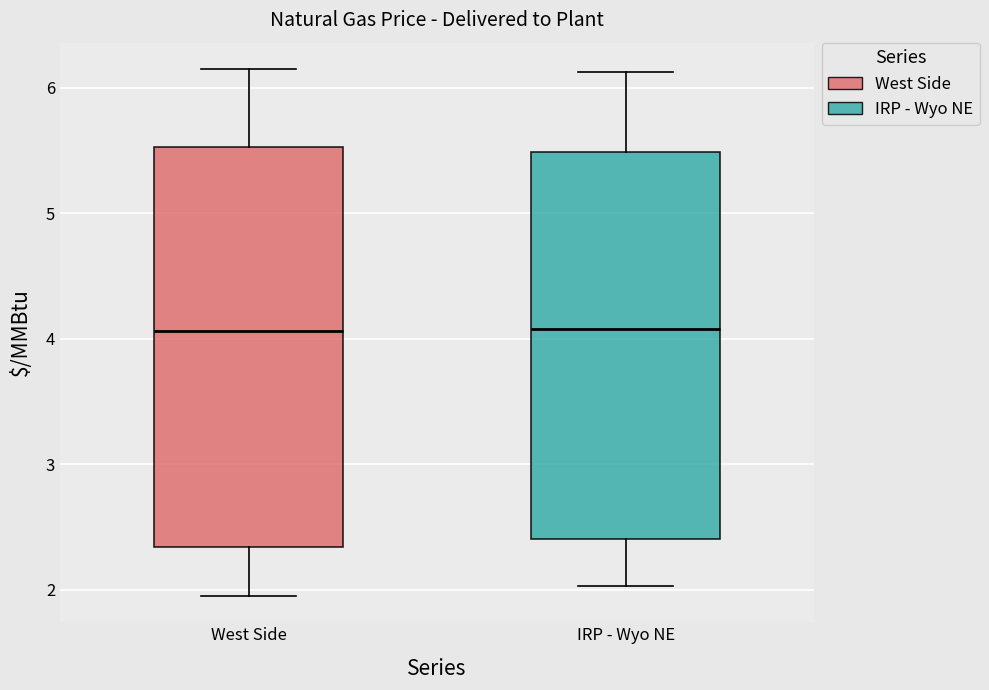

Where does the lower whisker of the box for West Side end on the y-axis? The values are not printed on the chart, so give them approximately, as read against the axis.

2.0